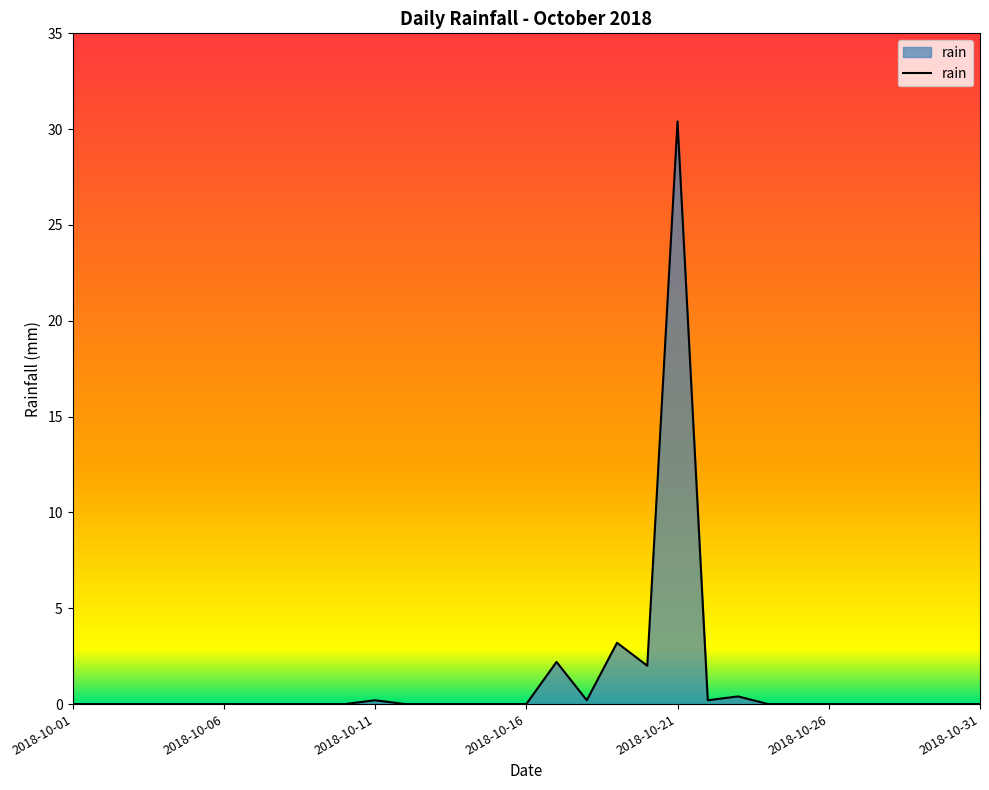

What is the maximum value shown in the chart?

30.4